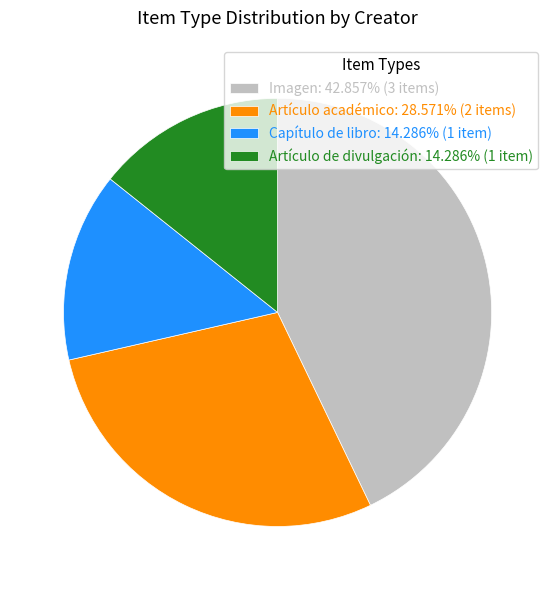

Is Imagen: 42.857% (3 items) the majority of the pie?

No